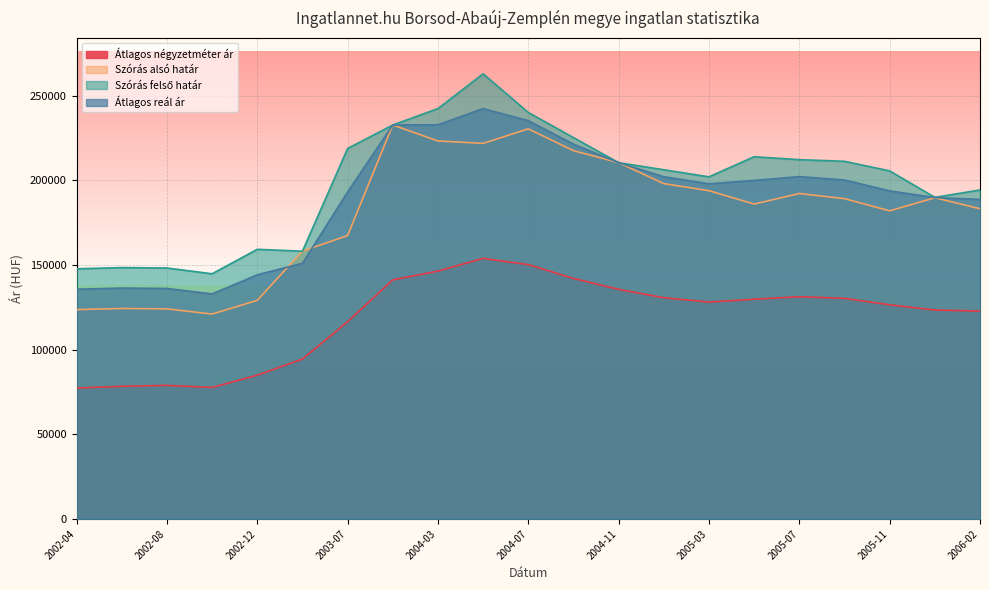

List the series in order of their peak value, highest first.

Szórás felső határ, Átlagos reál ár, Szórás alsó határ, Átlagos négyzetméter ár